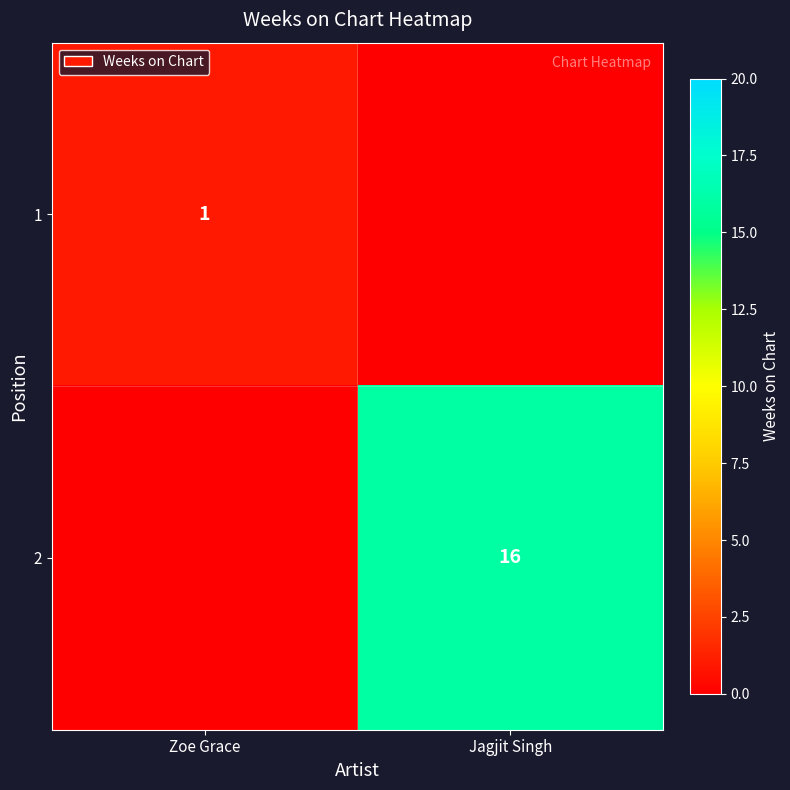

At which category is the sum across all series the highest?

Jagjit Singh